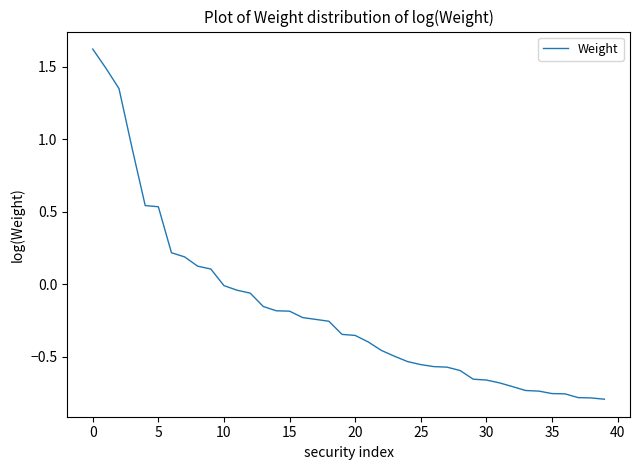

What is the maximum value shown in the chart?

1.6